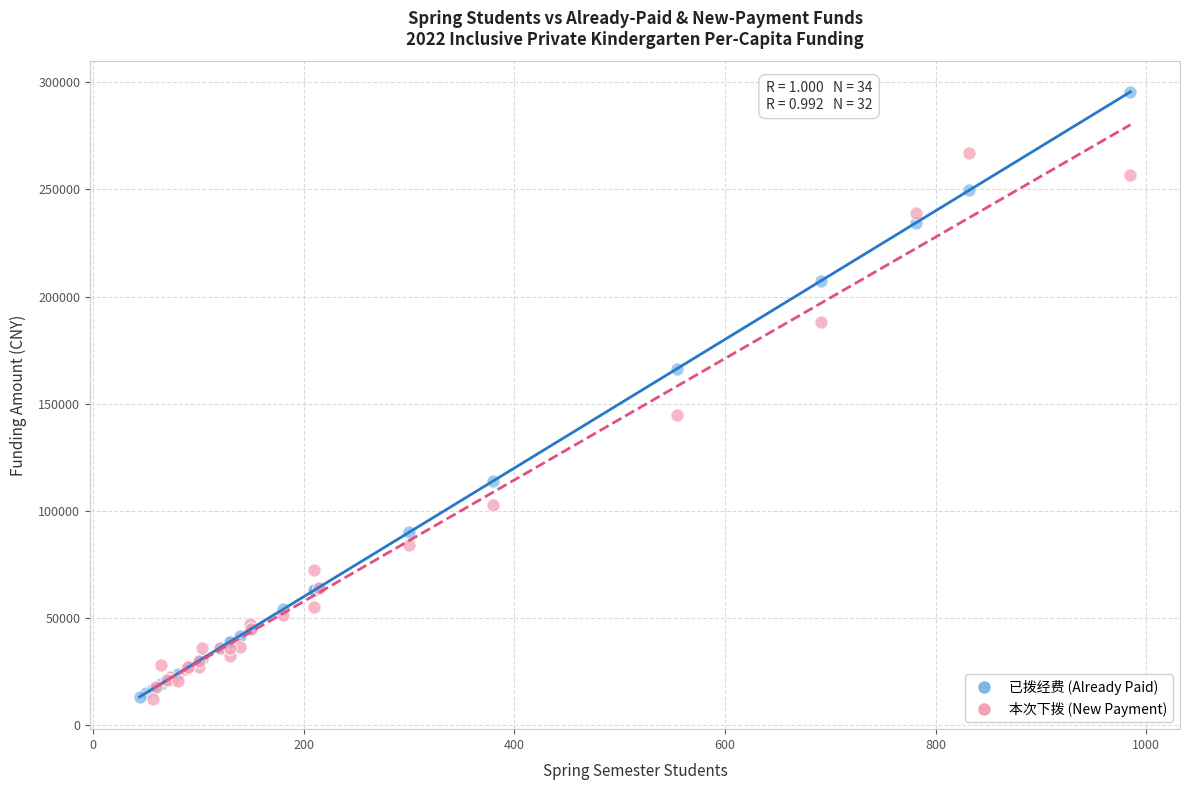

Which series contains the highest Y value?

已拨经费 (Already Paid)